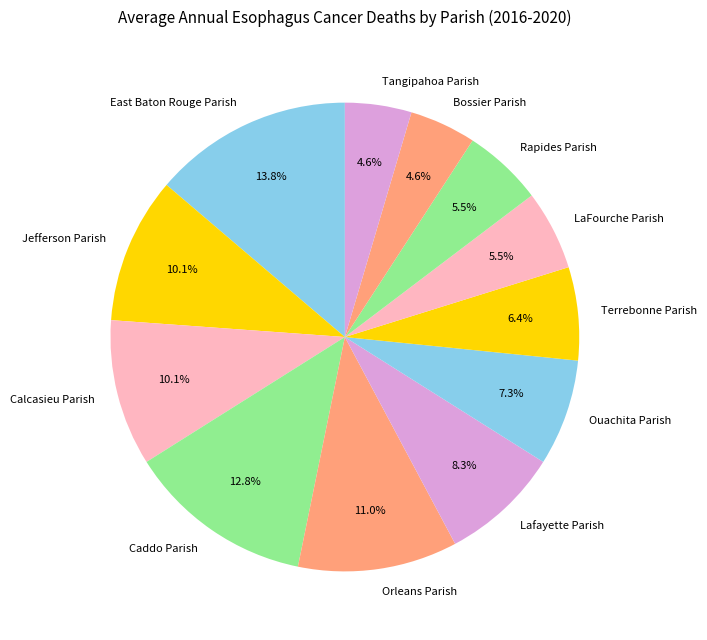

What portion of the pie excludes Caddo Parish?

87.2%